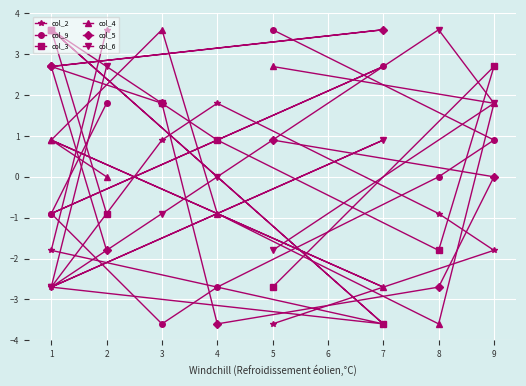

Reading left to right, what are all the values shown in this chart?

col_2: 3.6	-1.8	-3.6	-2.7	0.9	1.8	-0.9	-1.8	-3.6
col_9: 1.8	-0.9	2.7	-0.9	-3.6	-2.7	0.0	0.9	3.6
col_3: -0.9	3.6	-3.6	3.6	1.8	0.9	-1.8	2.7	-2.7
col_4: 0.0	0.9	-2.7	0.9	3.6	-0.9	-3.6	1.8	2.7
col_5: -1.8	2.7	3.6	2.7	1.8	-3.6	-2.7	0.0	0.9
col_6: 2.7	-2.7	0.9	-2.7	-0.9	0.0	3.6	1.8	-1.8